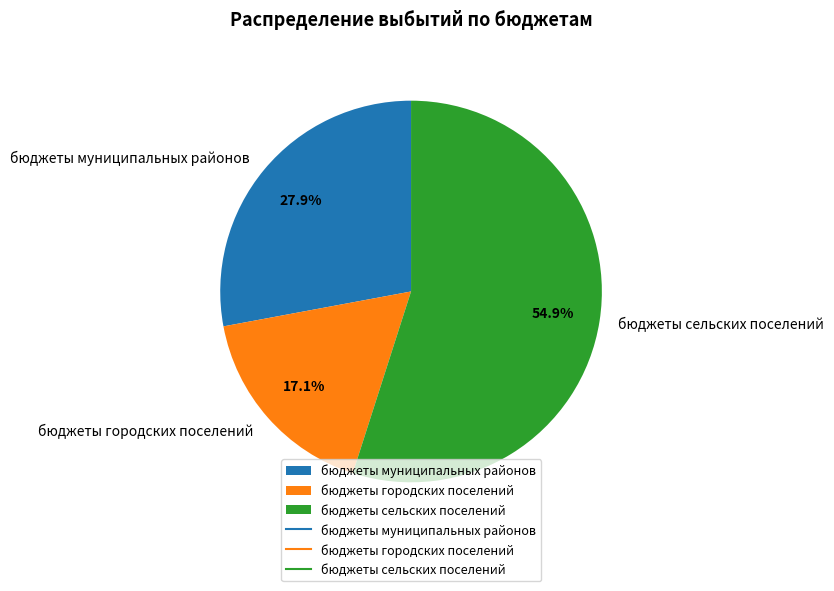

What is the ratio of the value at бюджеты городских поселений to the value at бюджеты муниципальных районов?

0.6